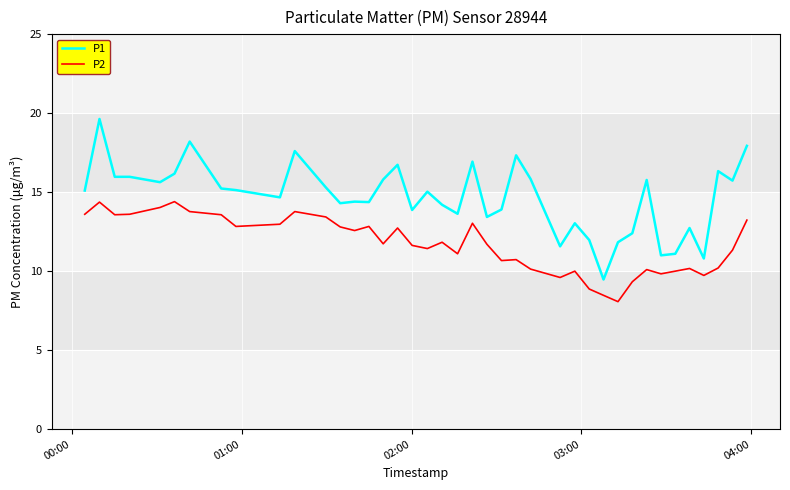

List the series in order of their peak value, highest first.

P1, P2